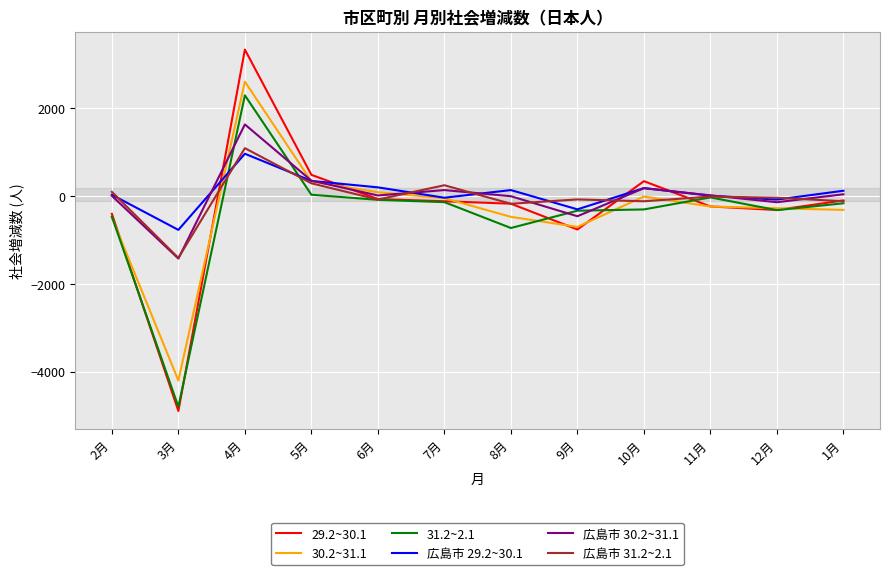

Which category has the highest value in the 31.2~2.1 series?

4月